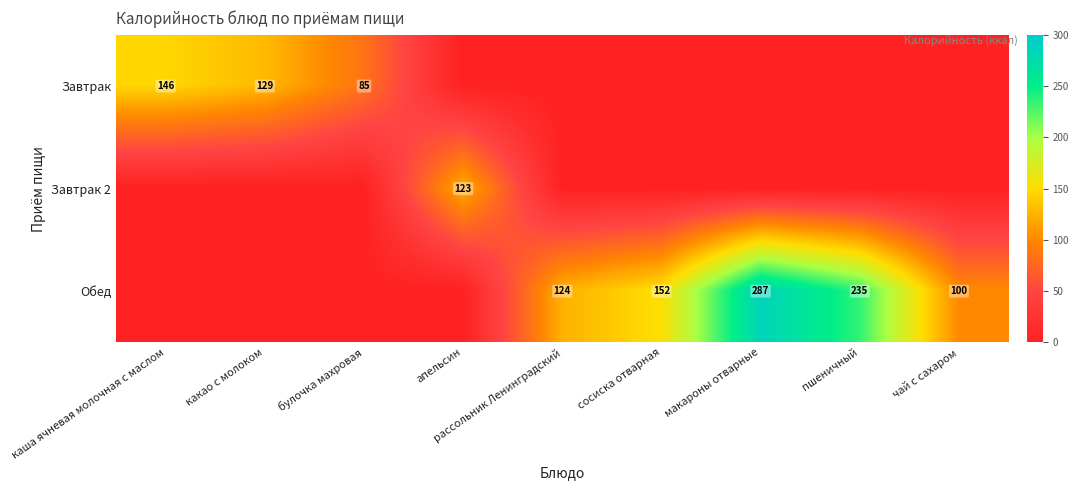

What is the difference between the Обед values at рассольник Ленинградский and пшеничный?

111